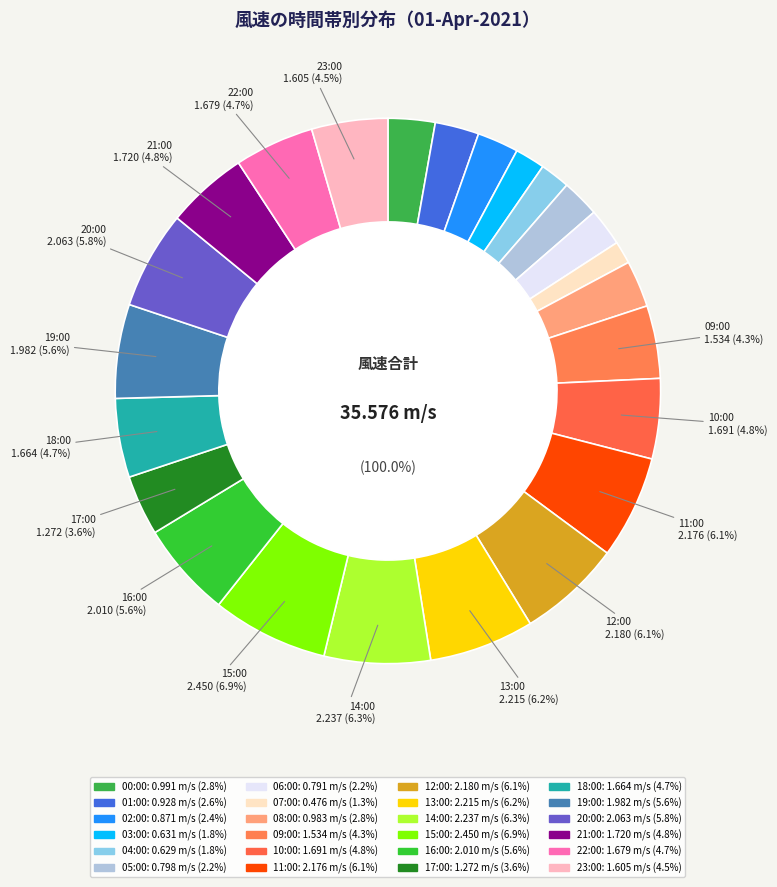

To the nearest percent, what is the combined percentage of 18:00 and 01:00?

7%